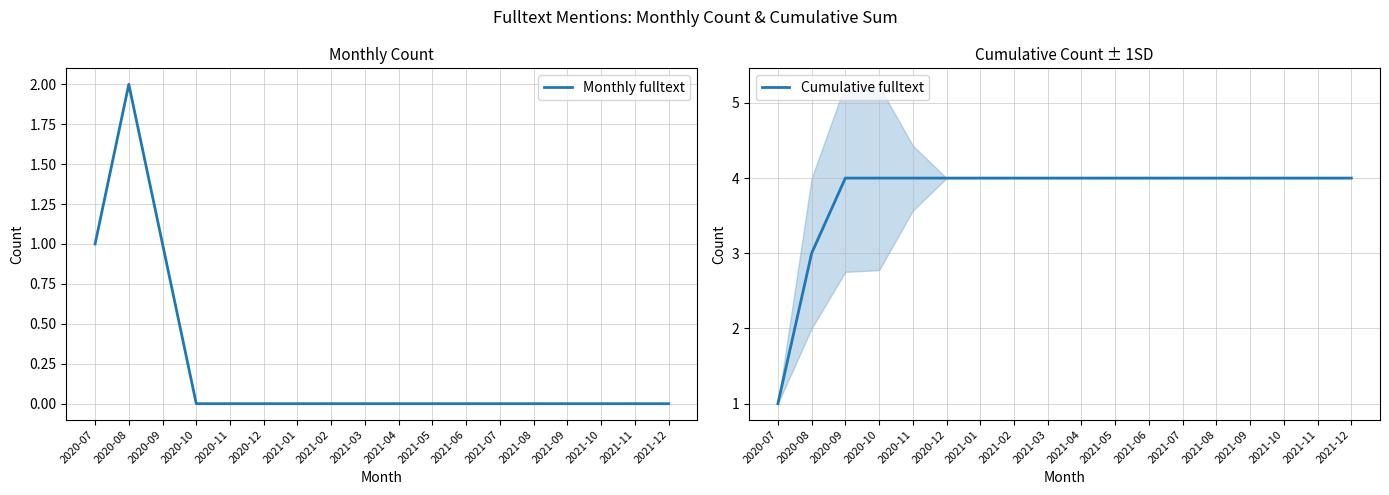

What is the difference between the maximum and minimum values in the Monthly fulltext series?

2